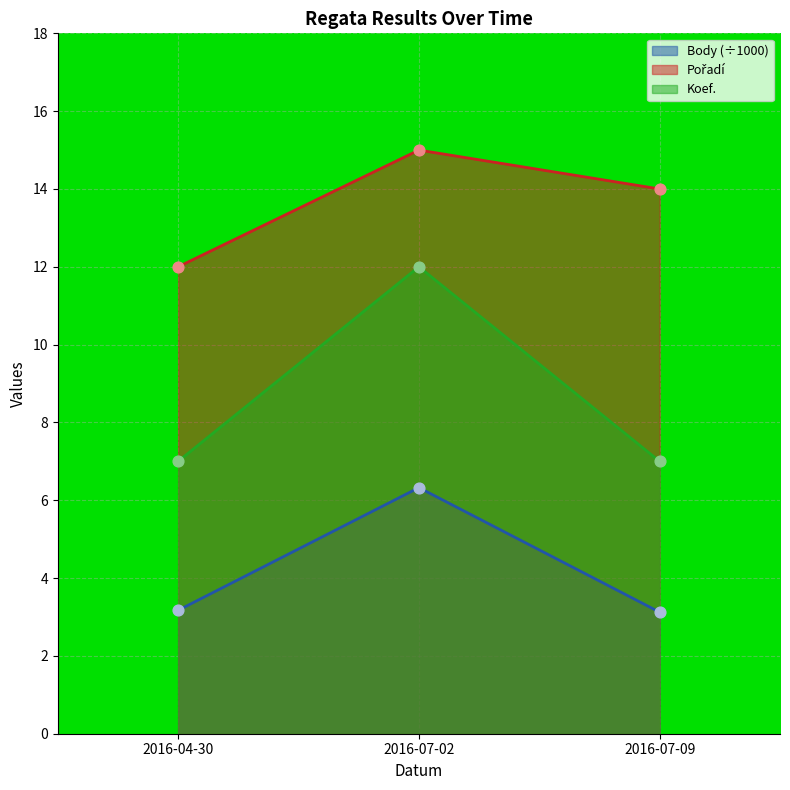

Which series has the widest spread of Y values?

Koef.